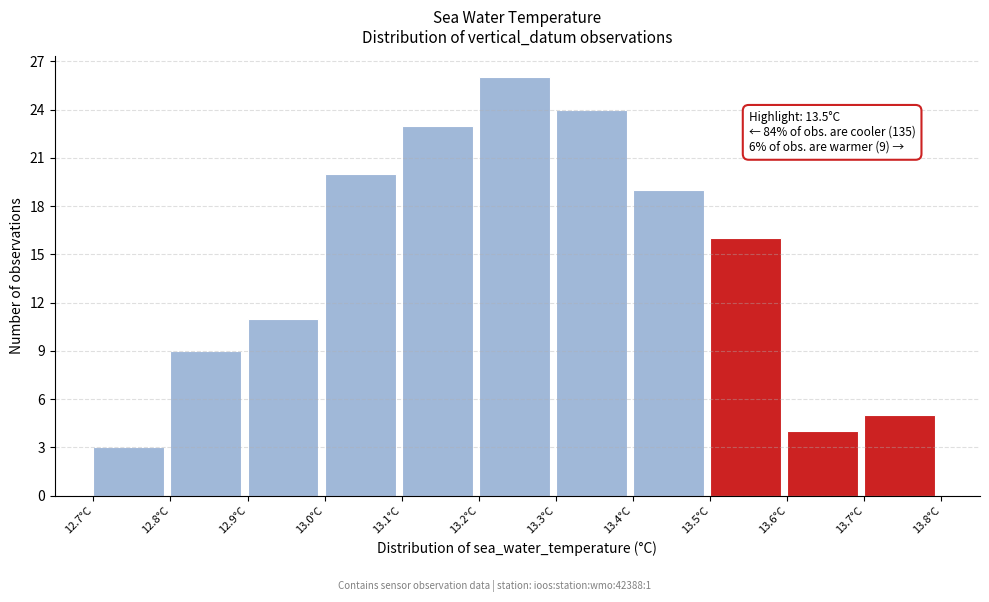

Which range on the x-axis has the tallest bar?

13.2 to 13.3